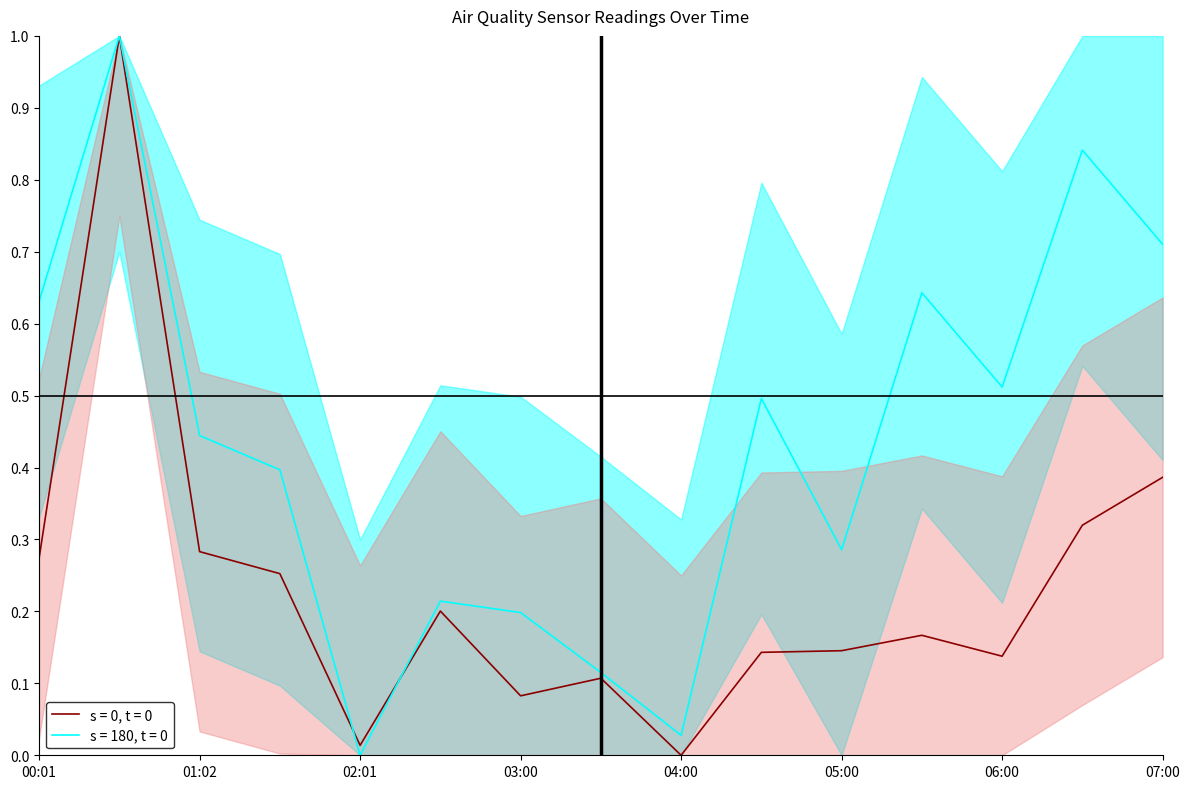

What is the maximum value shown in the chart?

1.0